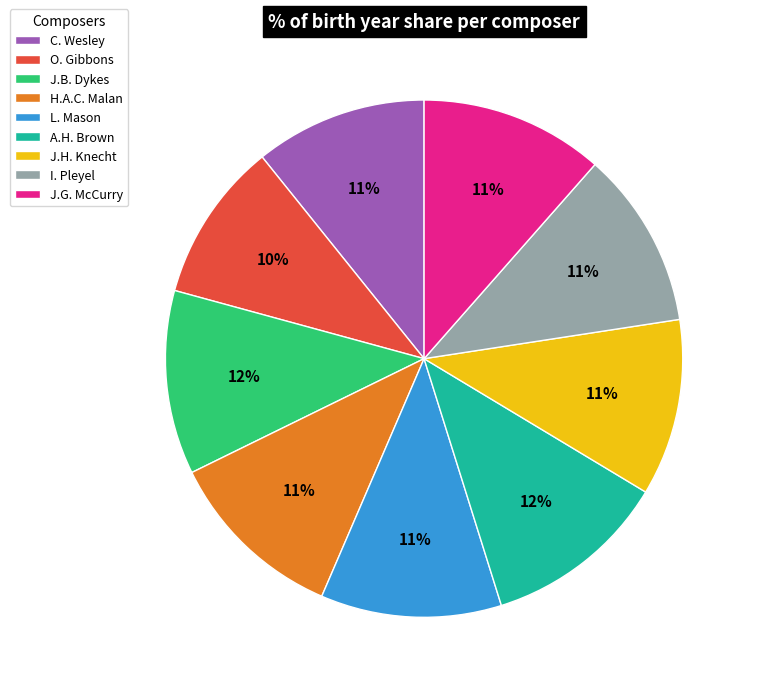

Between O. Gibbons and H.A.C. Malan, which is larger?

H.A.C. Malan